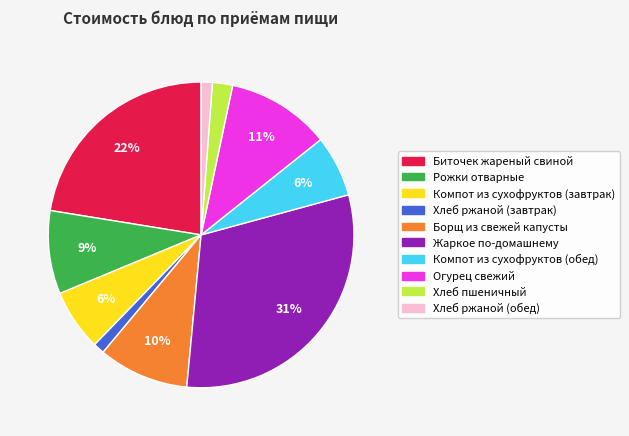

What is the largest slice in the pie chart?

Жаркое по-домашнему